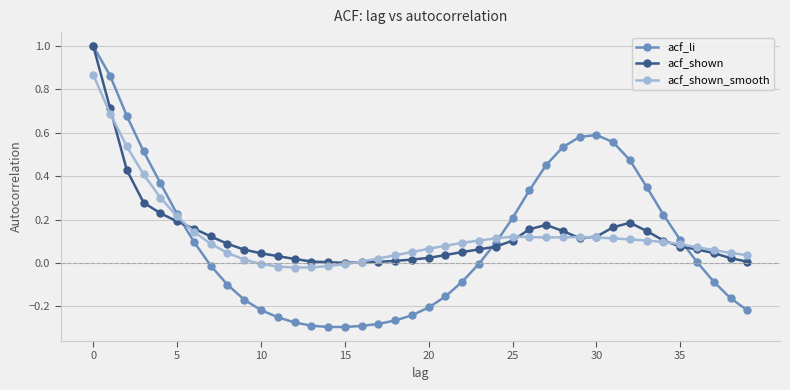

Which series has the widest spread of values?

acf_li